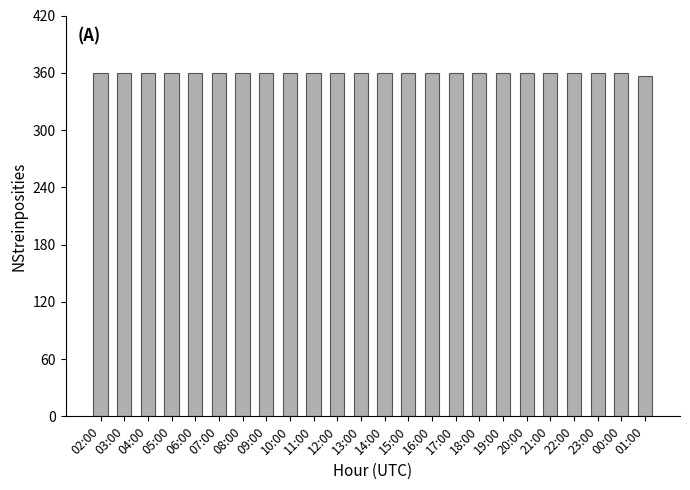

What is the smallest value displayed?

357